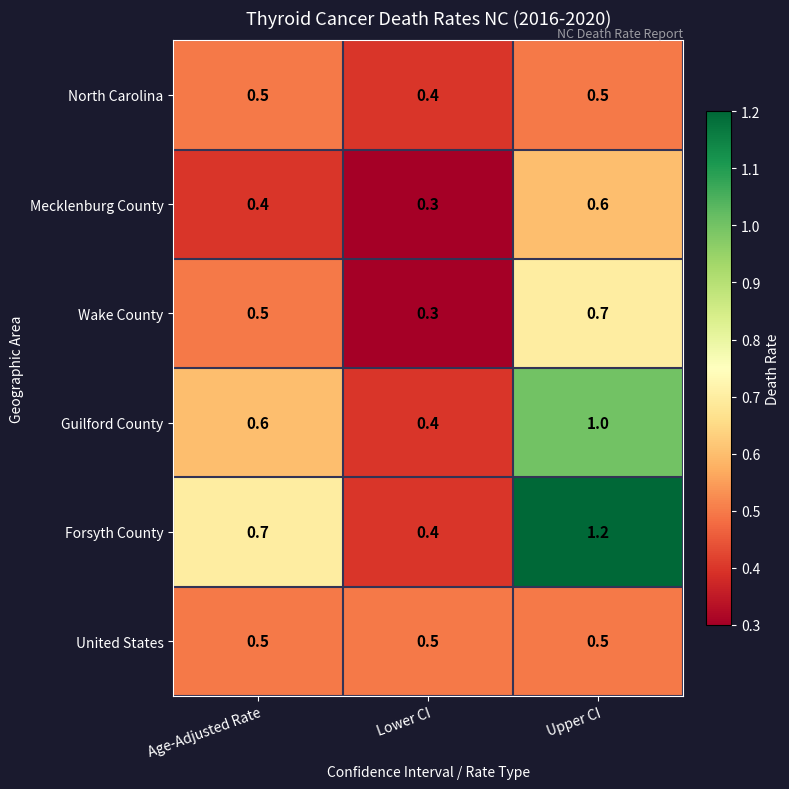

Reading left to right, extract all data points from this chart.

North Carolina: Age-Adjusted Rate=0.5	Lower CI=0.4	Upper CI=0.5
Mecklenburg County: Age-Adjusted Rate=0.4	Lower CI=0.3	Upper CI=0.6
Wake County: Age-Adjusted Rate=0.5	Lower CI=0.3	Upper CI=0.7
Guilford County: Age-Adjusted Rate=0.6	Lower CI=0.4	Upper CI=1.0
Forsyth County: Age-Adjusted Rate=0.7	Lower CI=0.4	Upper CI=1.2
United States: Age-Adjusted Rate=0.5	Lower CI=0.5	Upper CI=0.5